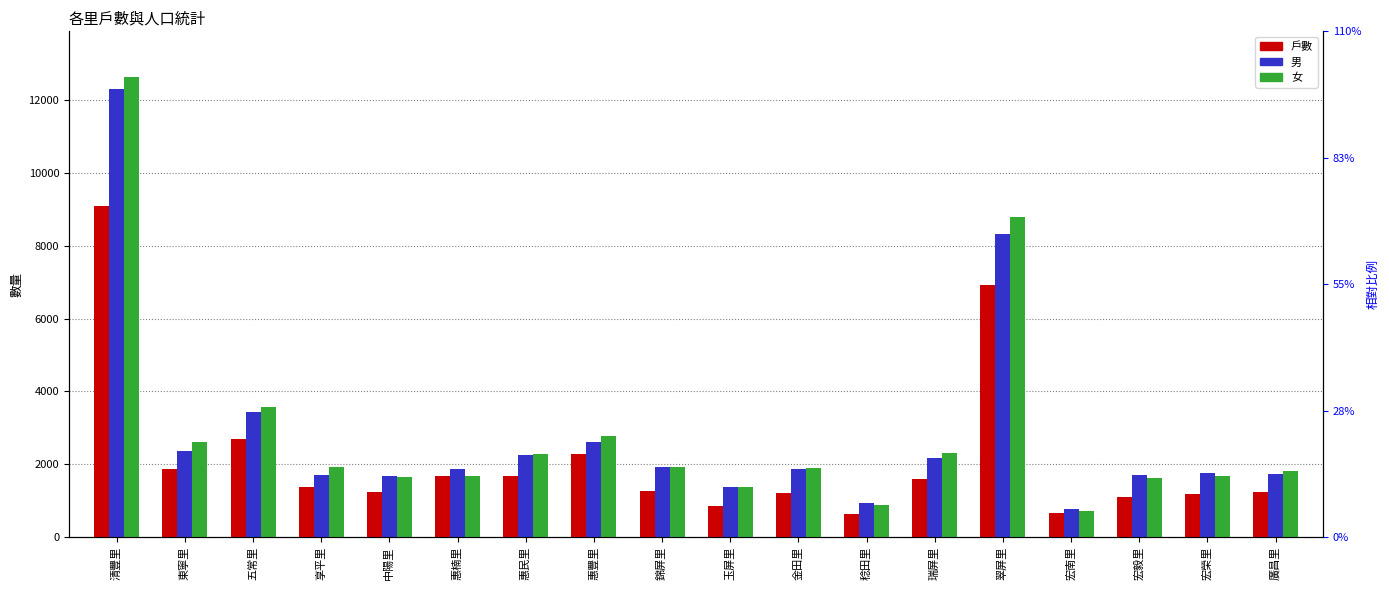

Which series has the largest total across all categories?

女